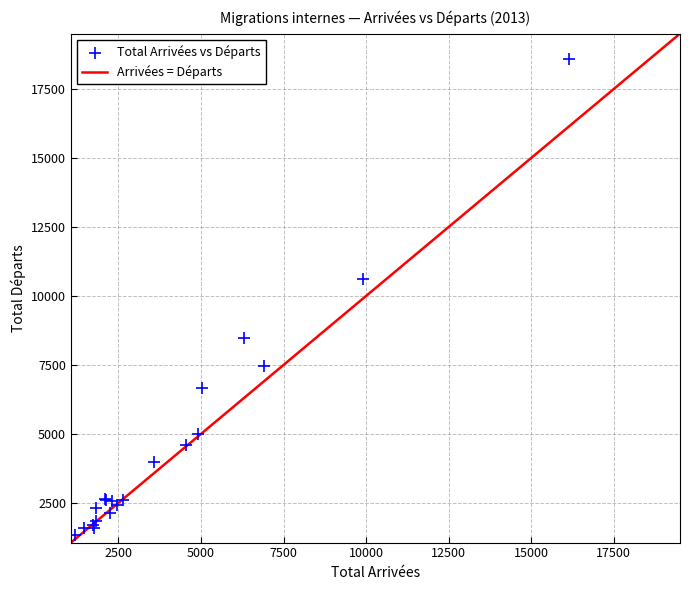

What Y value in the scatter plot is closest to 9964?

10602